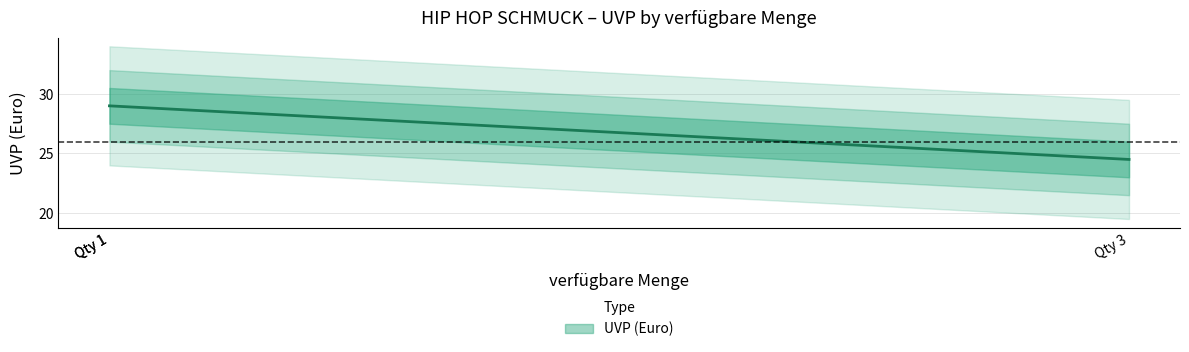

Is it true that the value at 3 is 24.5?

True